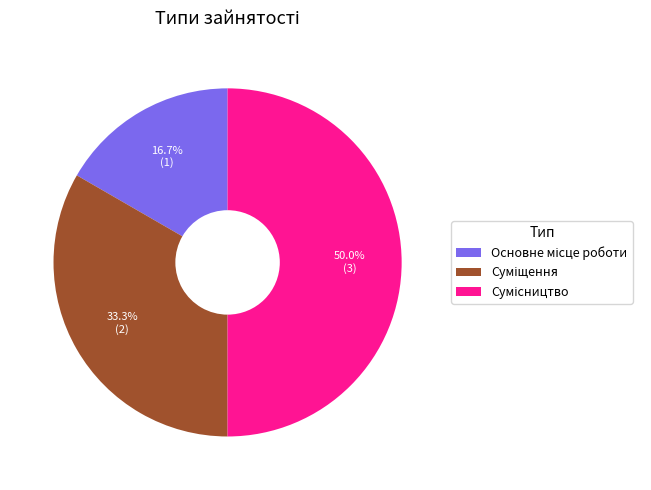

Which has a higher value, Суміщення or Сумісництво?

Сумісництво